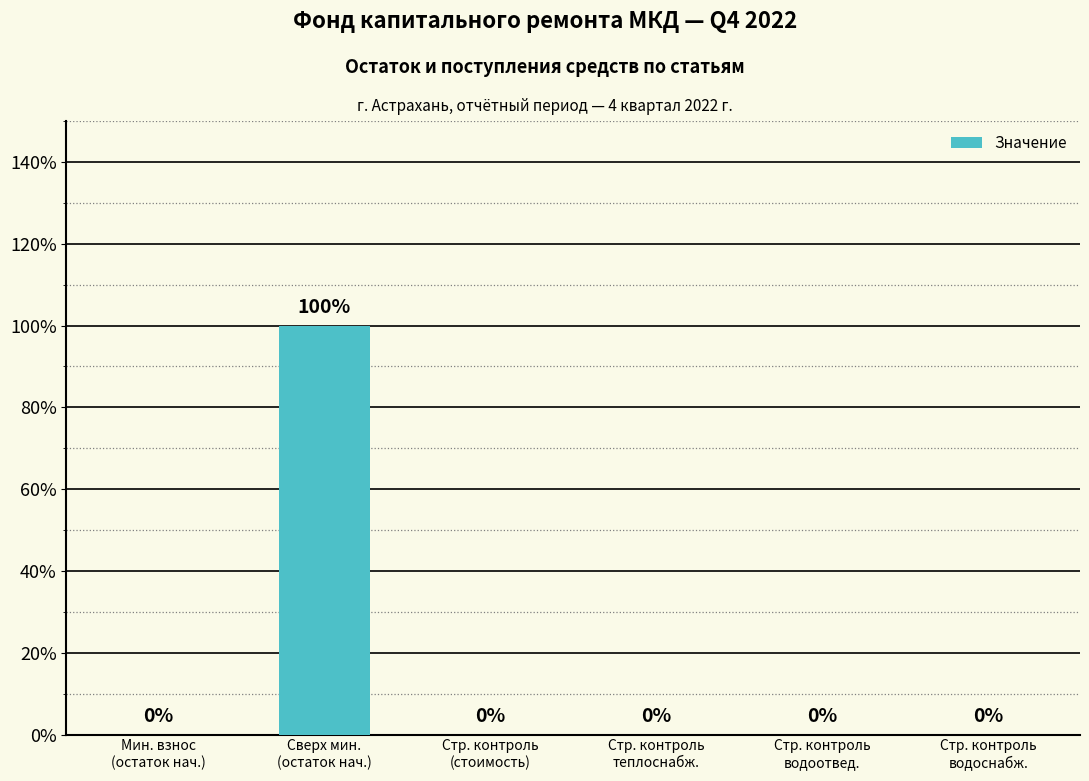

What is the sum of all values?

1